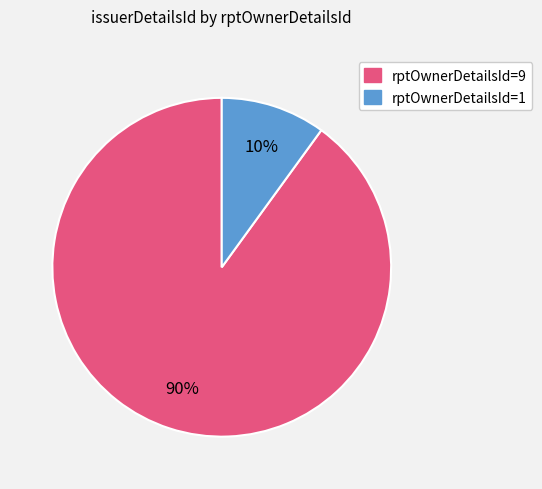

To the nearest percent, what is the difference between the largest and smallest slice percentages?

80%